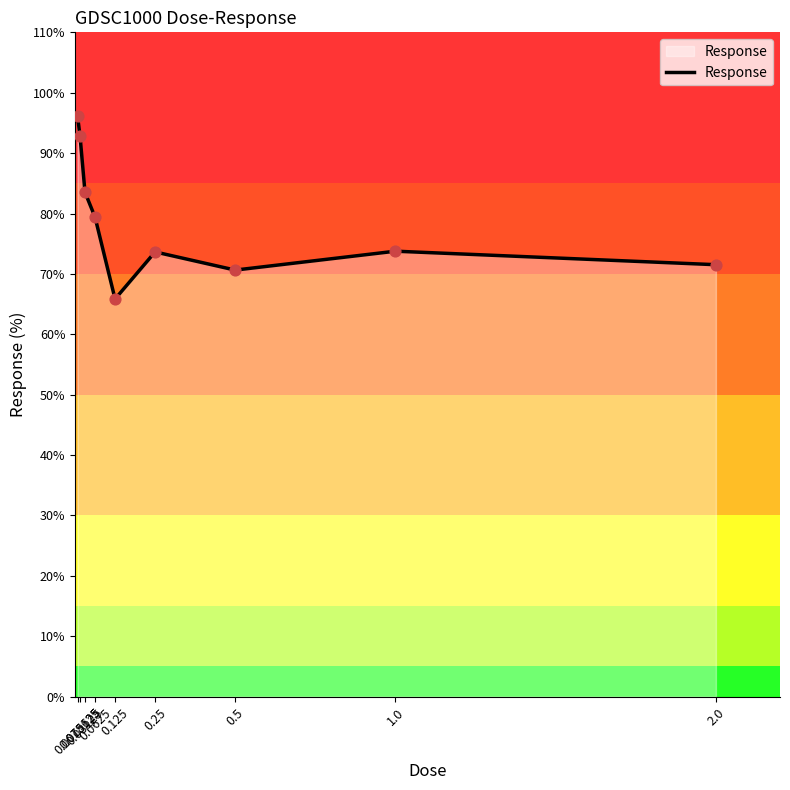

What is the ratio of the value at 0.03125 to the value at 2.0?

1.2